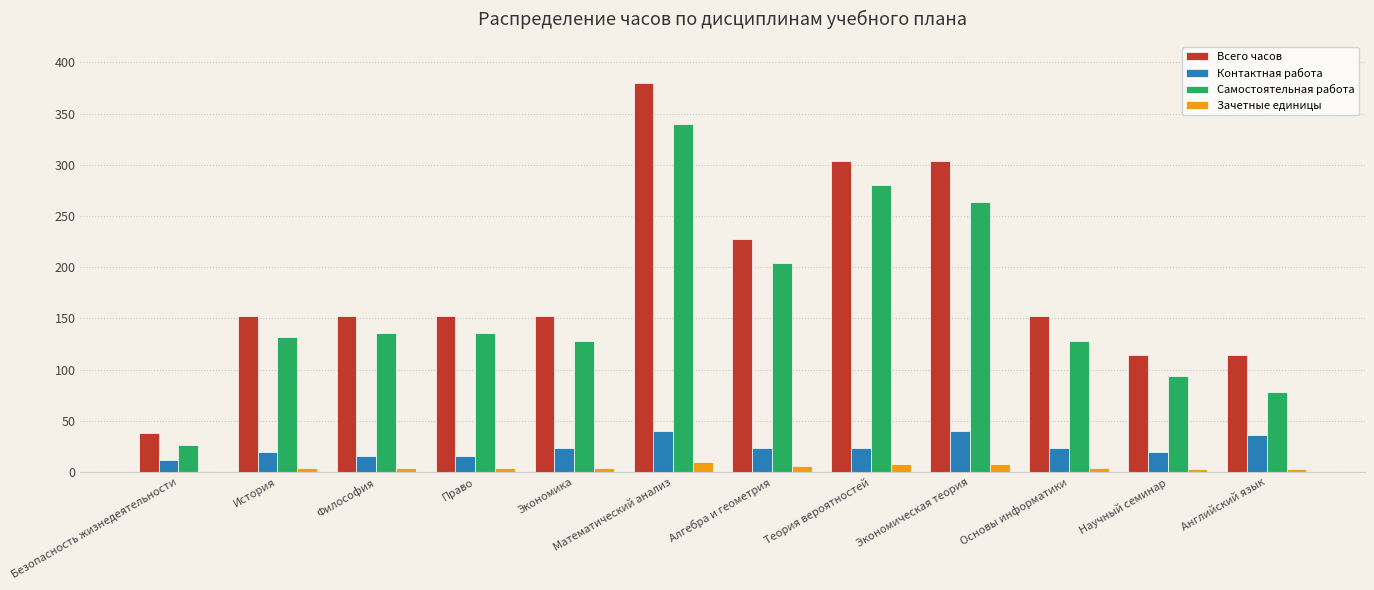

What is the maximum value shown in the chart?

380